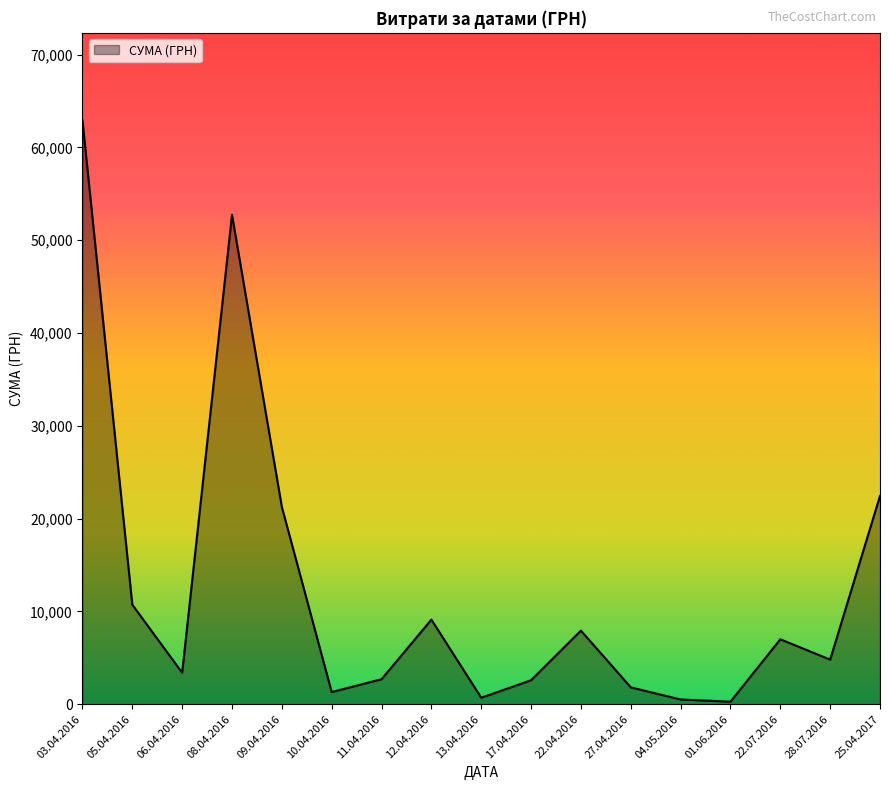

What is the ratio of the value at 08.04.2016 to the value at 27.04.2016?

29.1